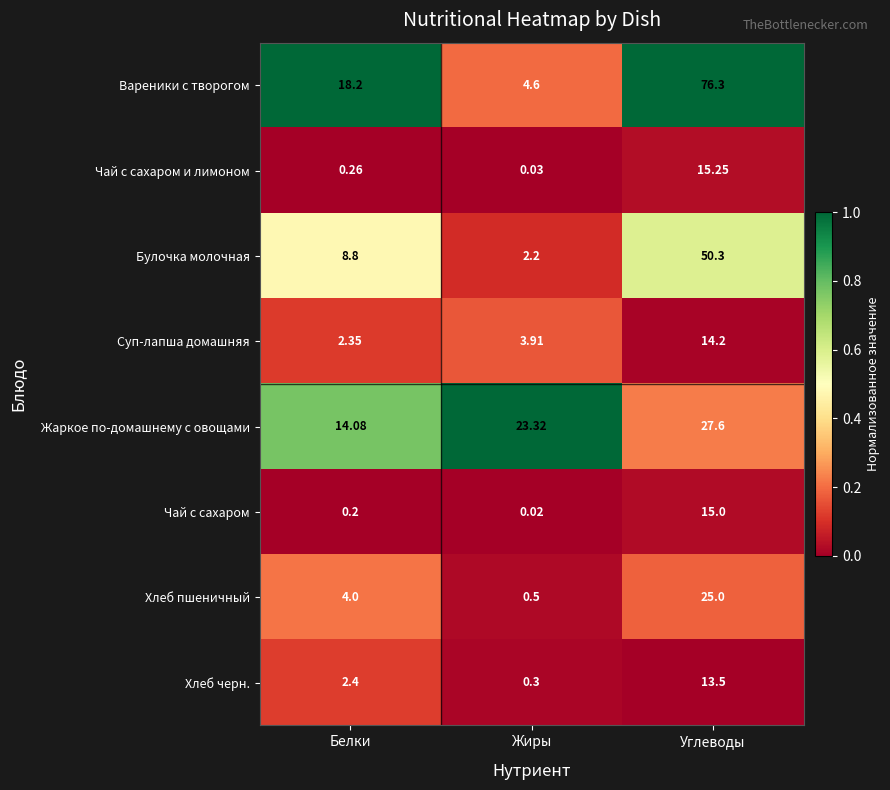

Which series has the largest range (max minus min)?

Вареники с творогом